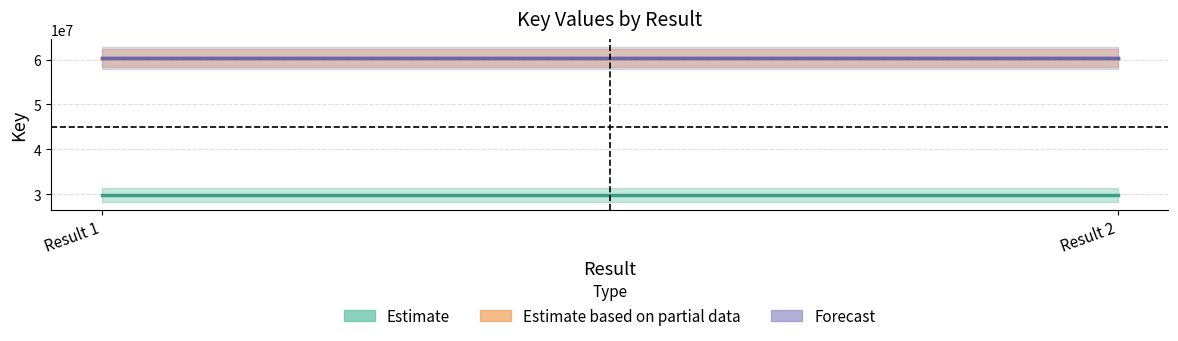

What is the total value across all series at Result 1?

150544613